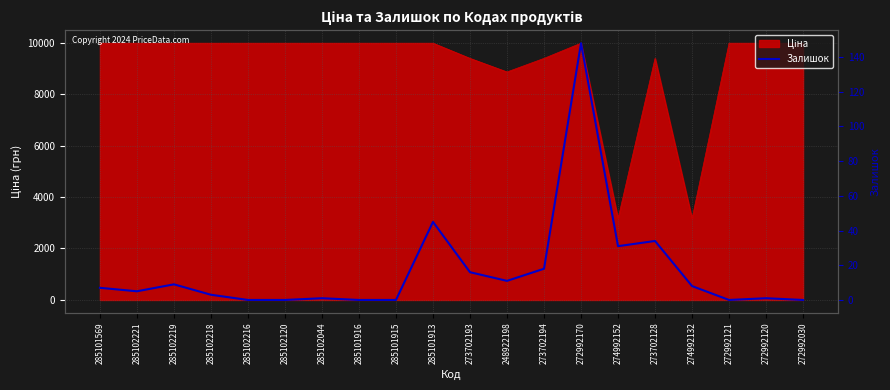

How many categories are shown in the chart?

20